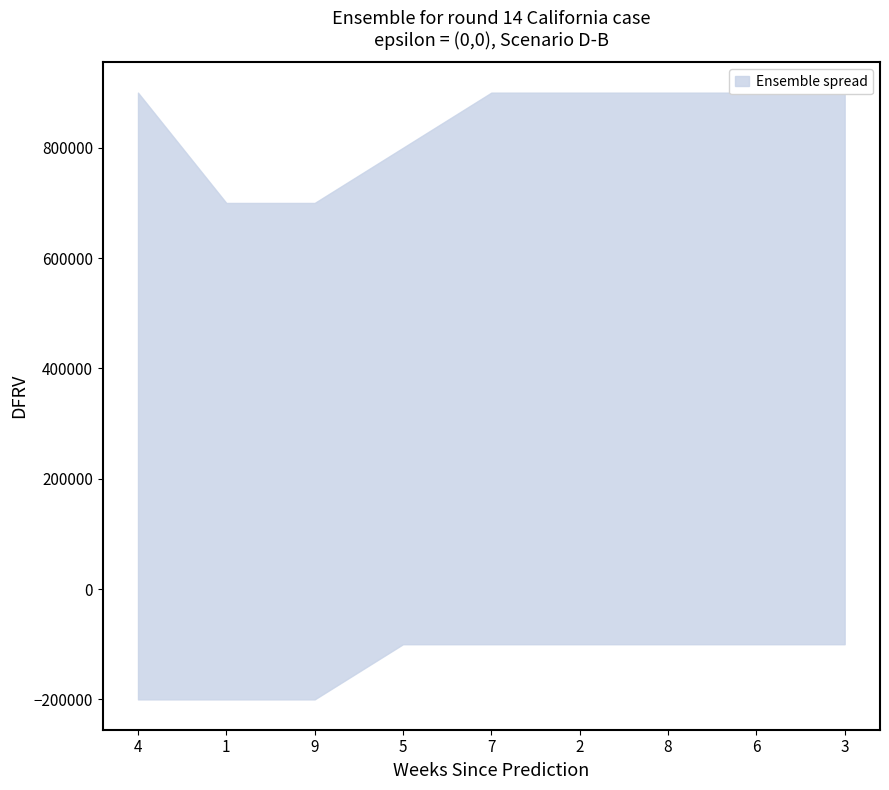

Is the value of col_3 at 3 greater than the value of col_4 at 8?

No